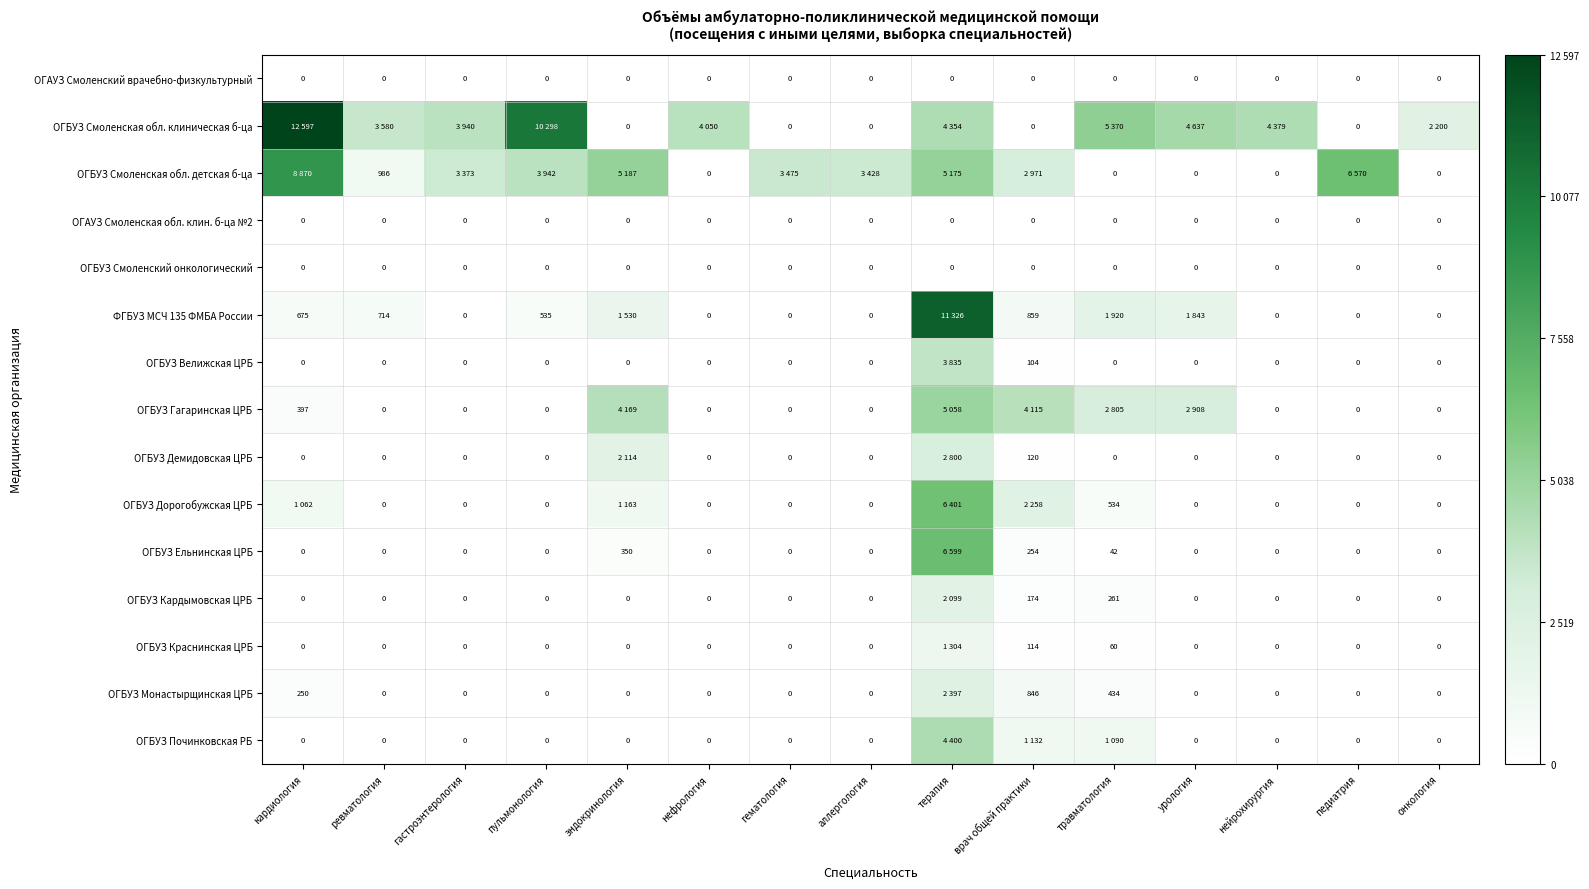

At which category does the chart reach its minimum across all series?

кардиология